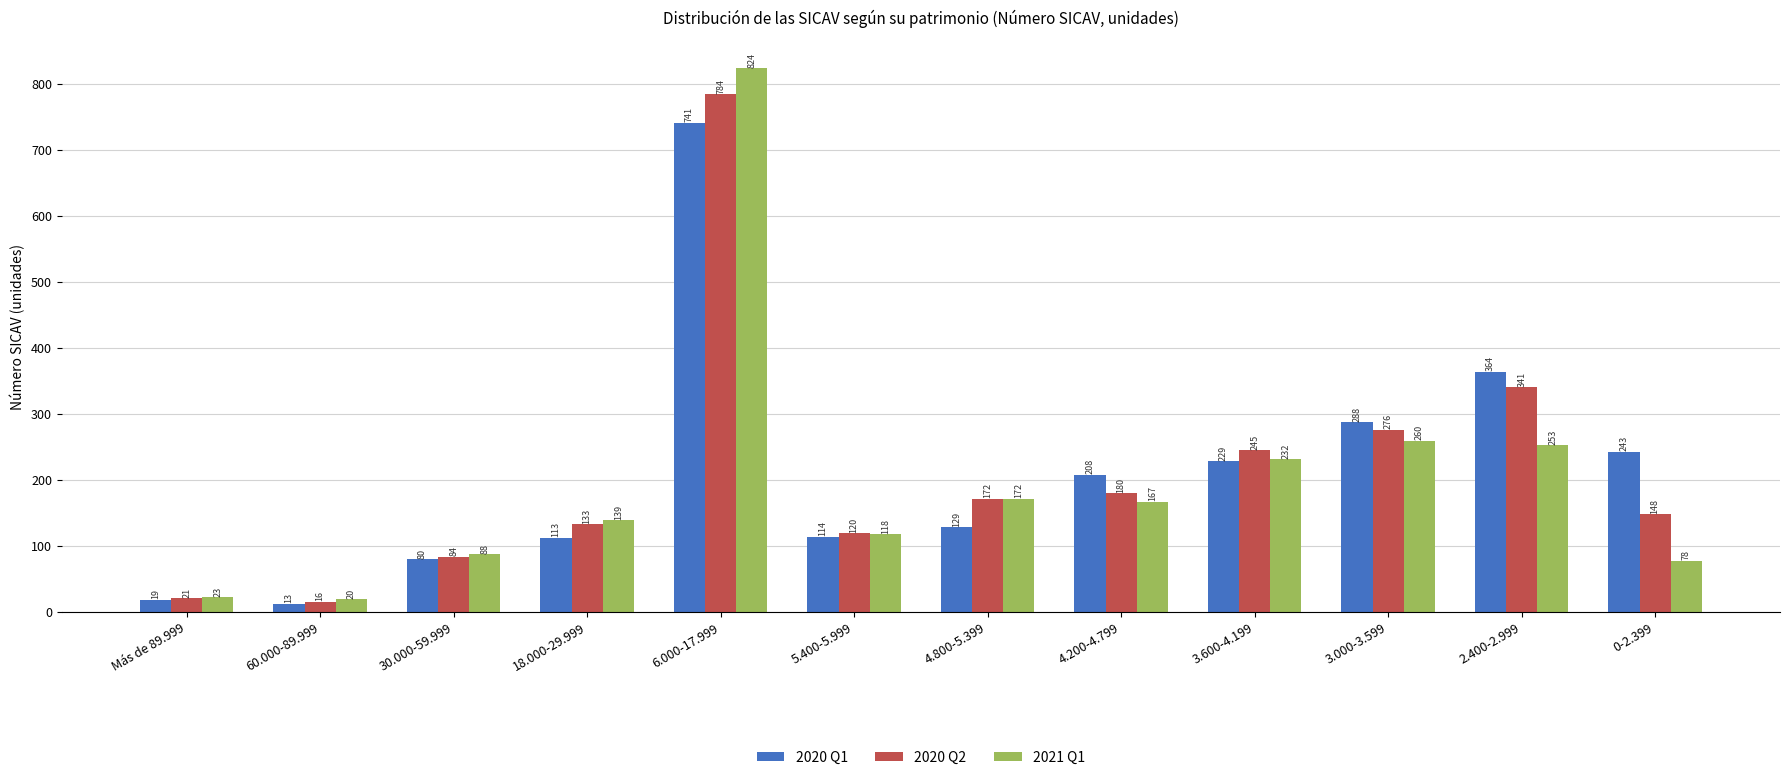

Which label corresponds to the smallest value in the chart?

60.000-89.999